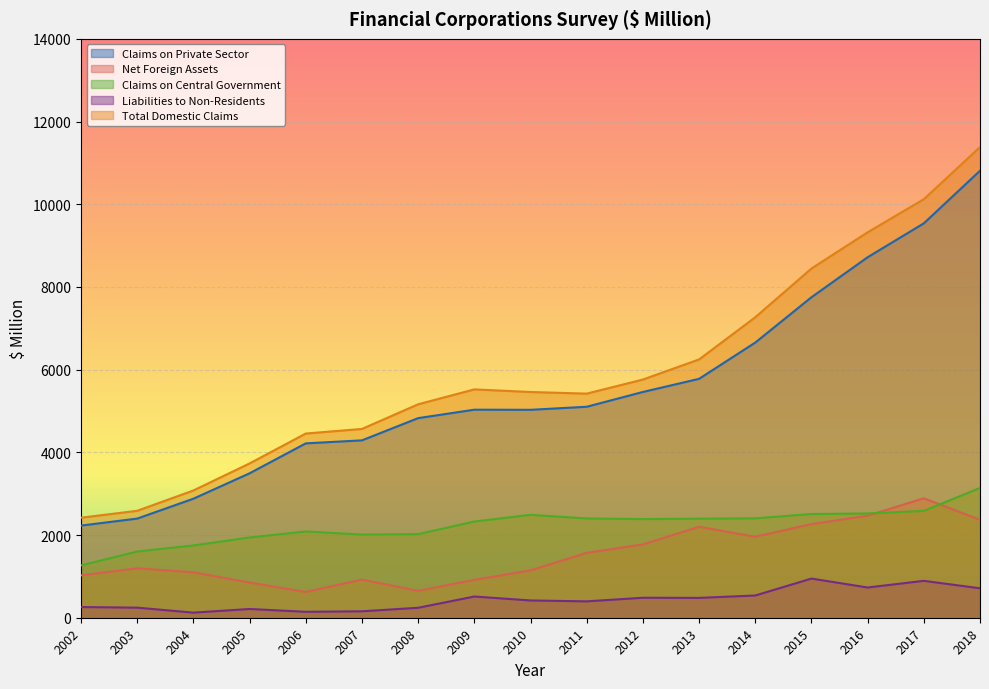

How many values in the Total Domestic Claims series are below 5459?

8